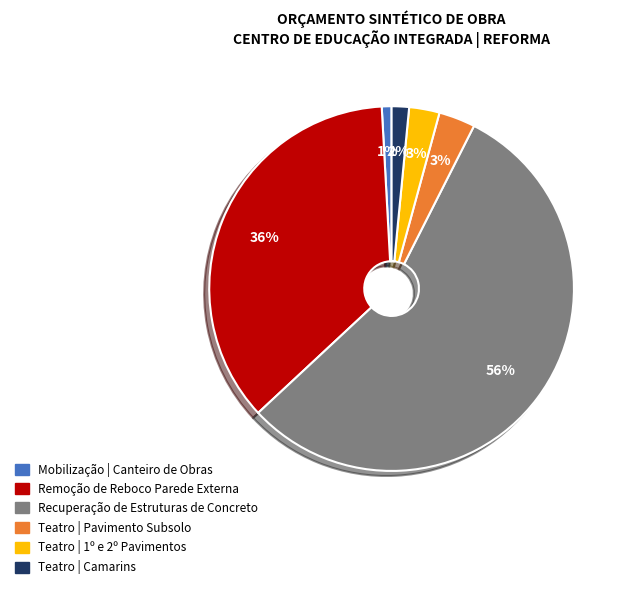

Does any single category account for the majority?

Yes